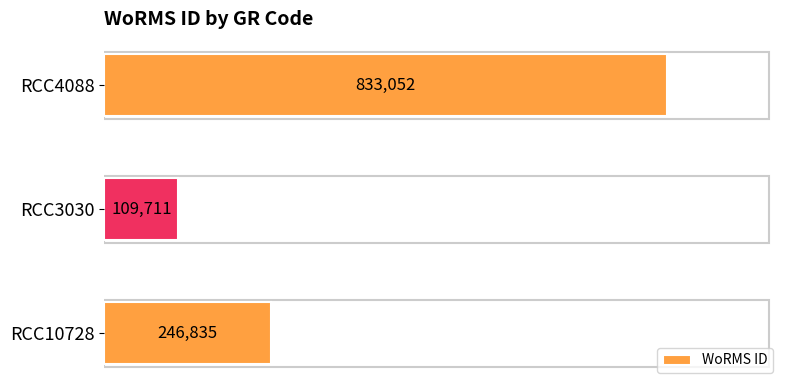

Reading bottom to top, extract all data points from this chart.

246835	109711	833052